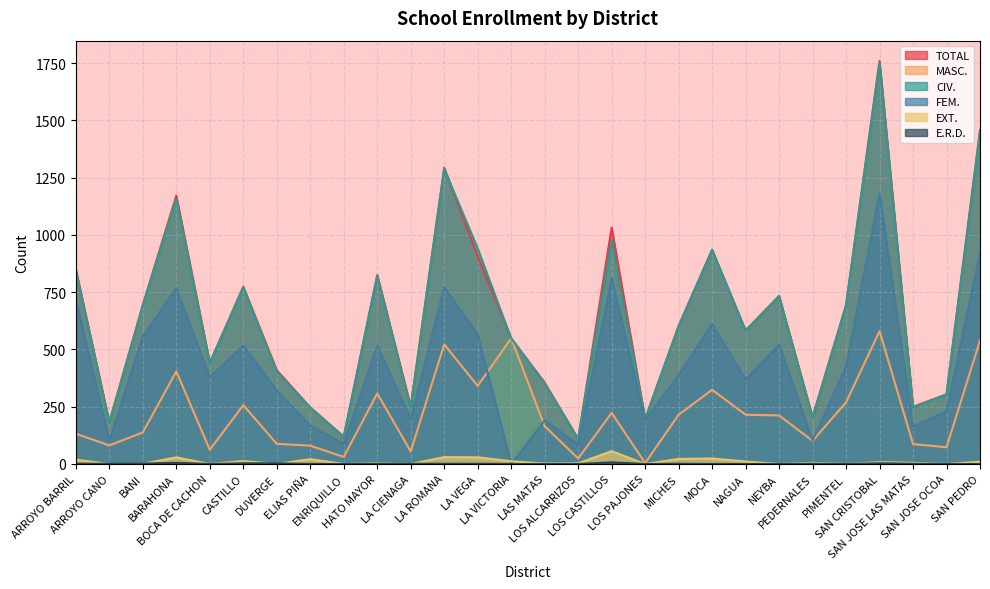

Which series has the largest range (max minus min)?

TOTAL